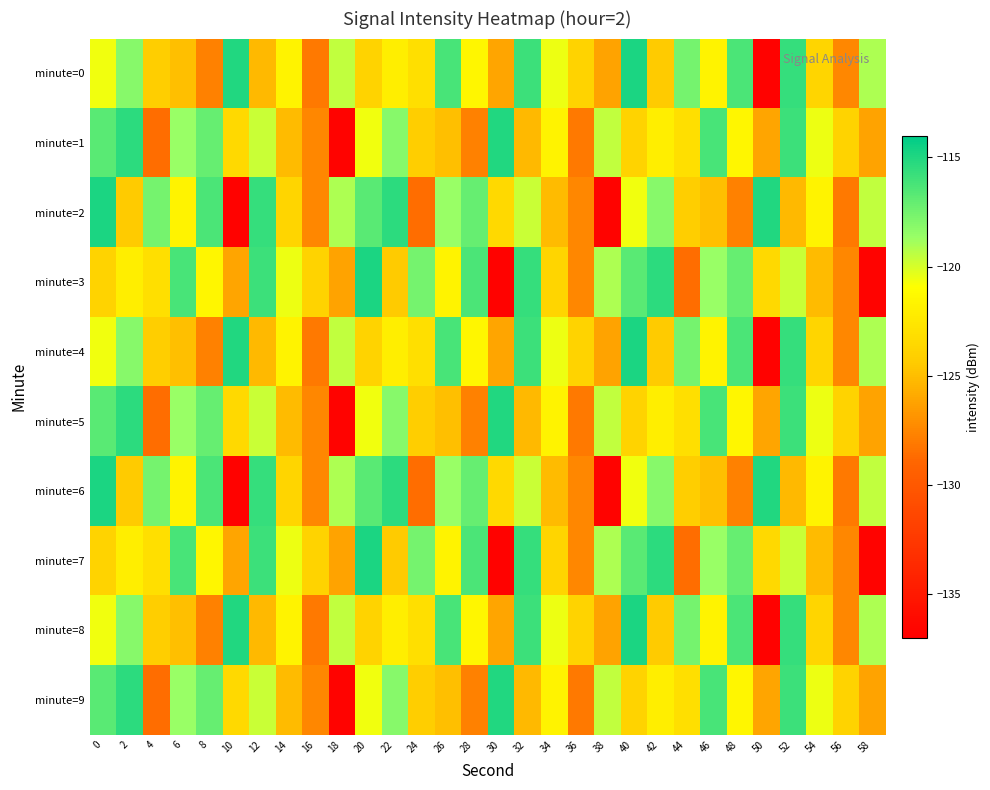

What is the difference between the highest and lowest values at 42?

8.9